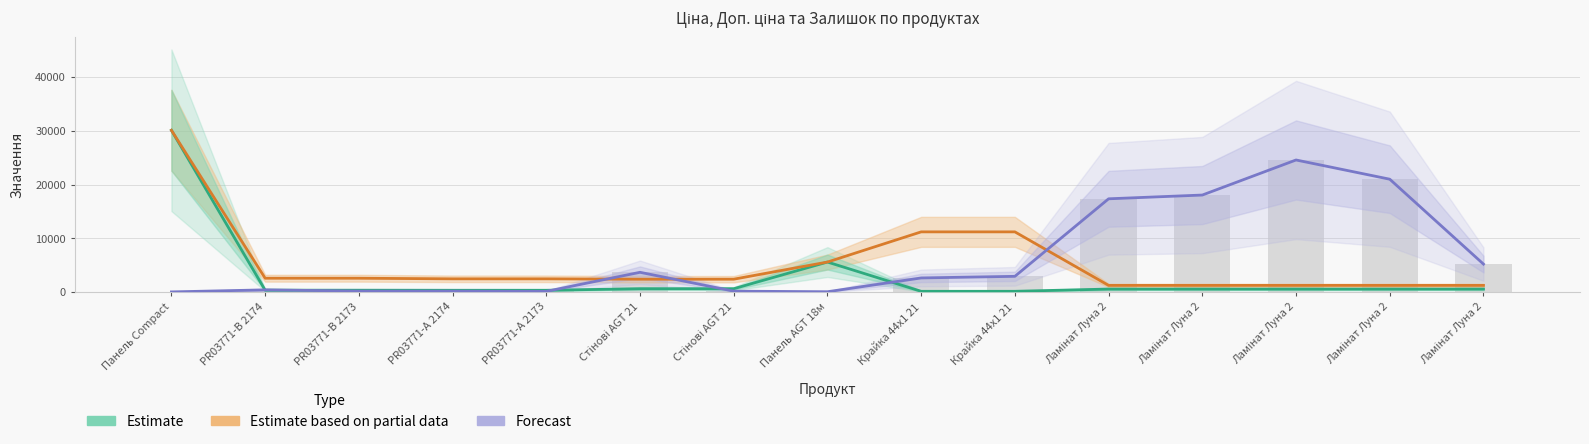

Between Крайка 44x1 21 and Ламінат Луна 2, which is larger?

Ламінат Луна 2